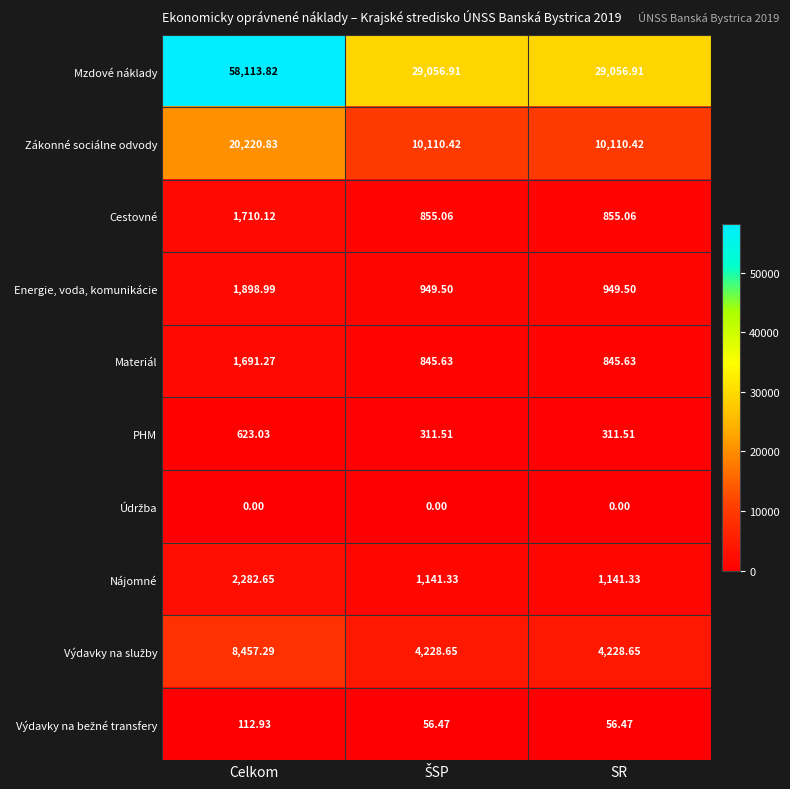

Which series has the largest range (max minus min)?

Mzdové náklady